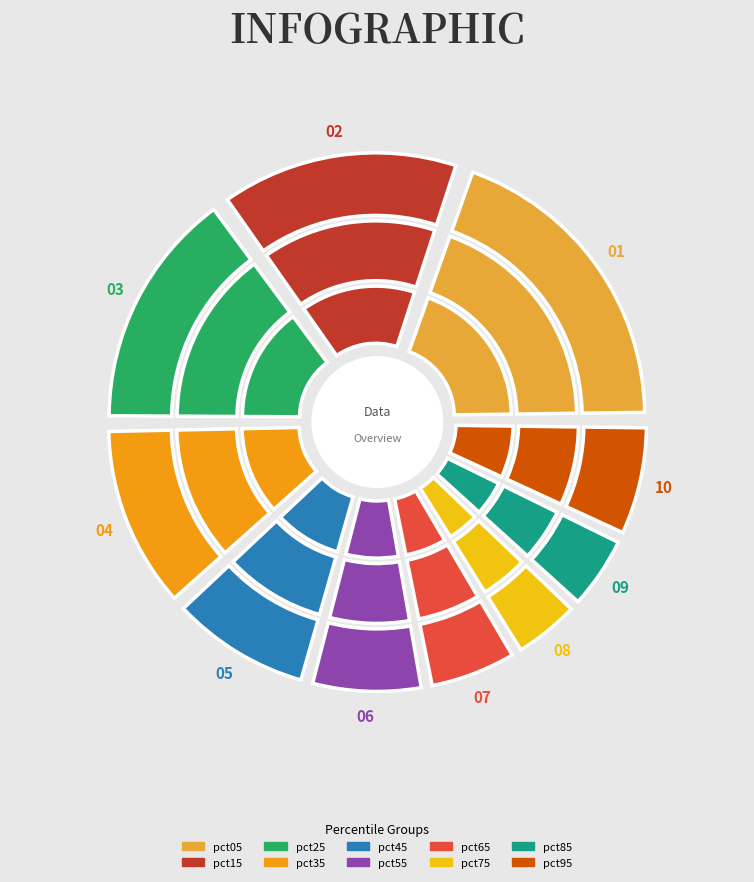

To the nearest percent, what is the combined percentage of pct25 and pct95?

22%